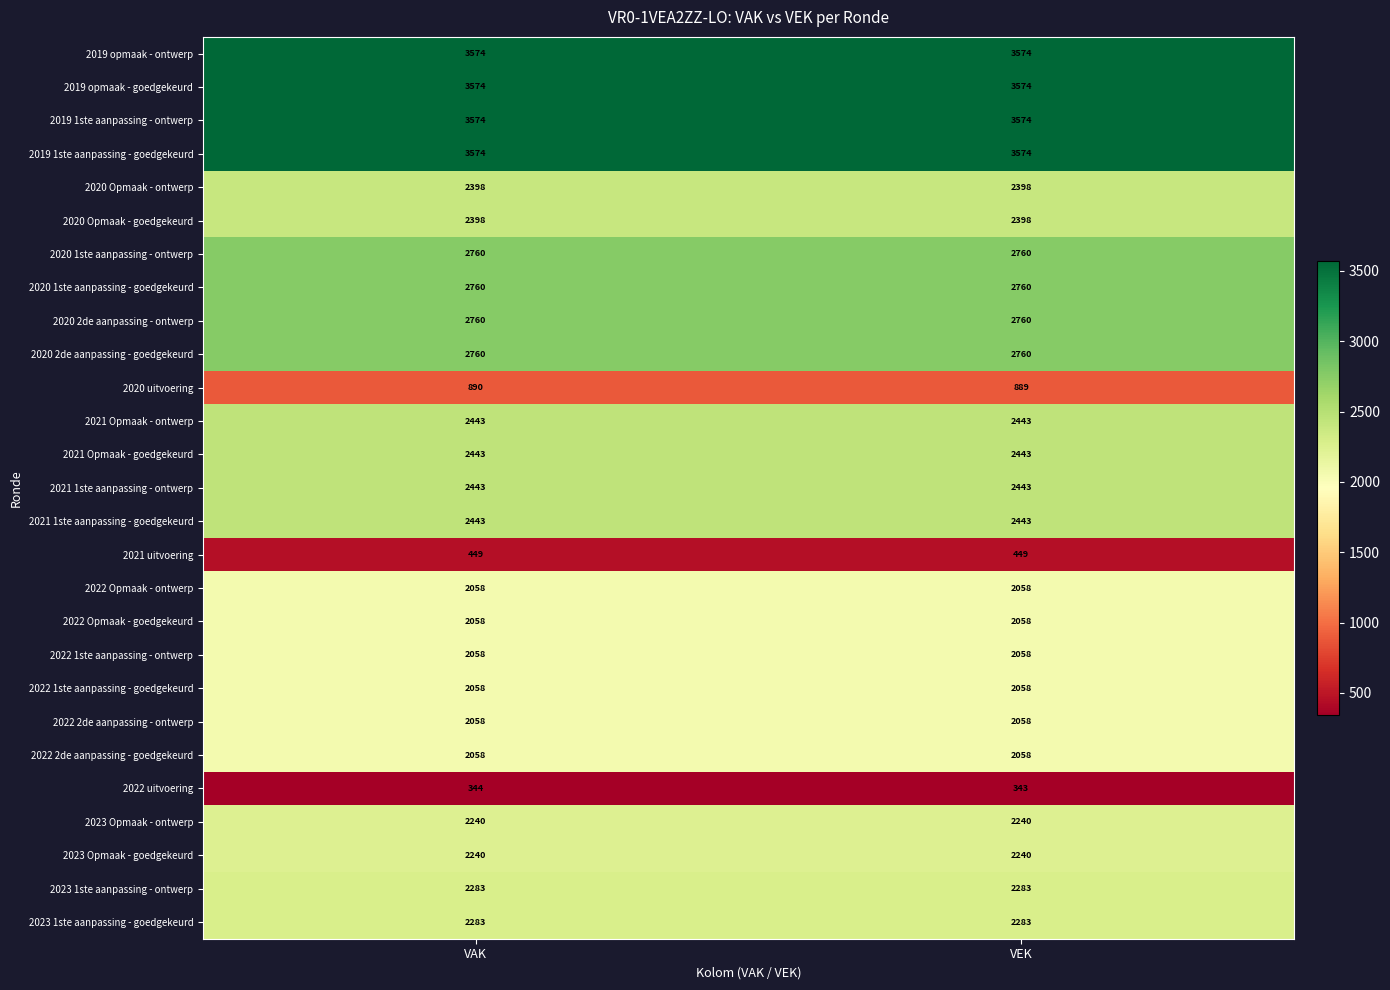

What is the difference between the highest and lowest values at VEK?

3231